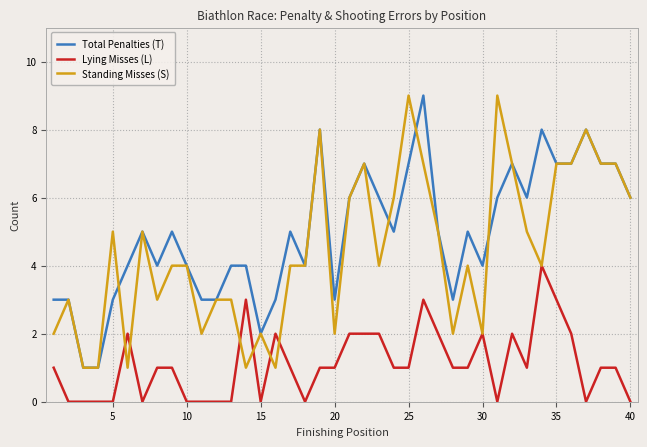

What is the maximum value for Standing Misses (S)?

9